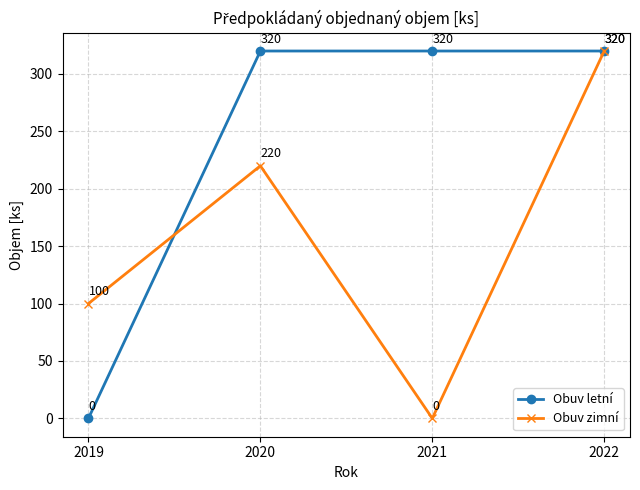

What is the difference between the highest and lowest values at 2019?

100